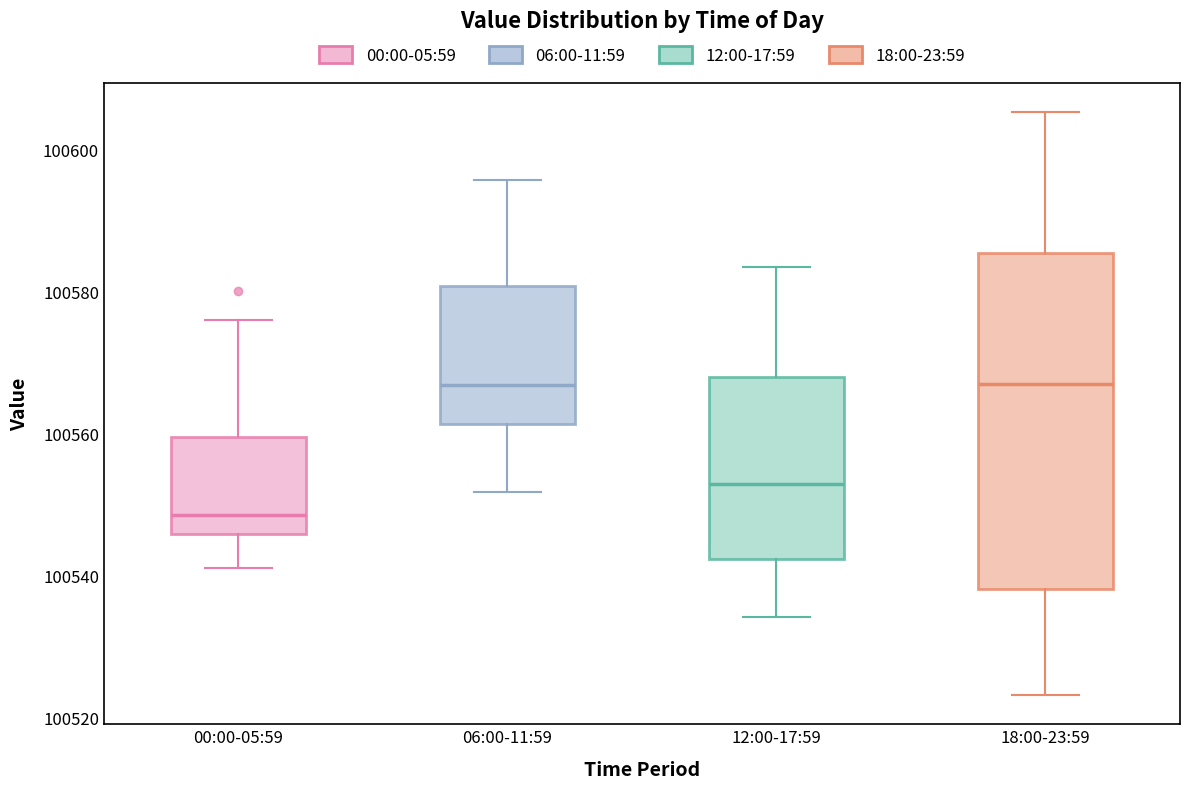

Where does the median line of the box for 06:00-11:59 sit on the y-axis? The values are not printed on the chart, so give them approximately, as read against the axis.

100566